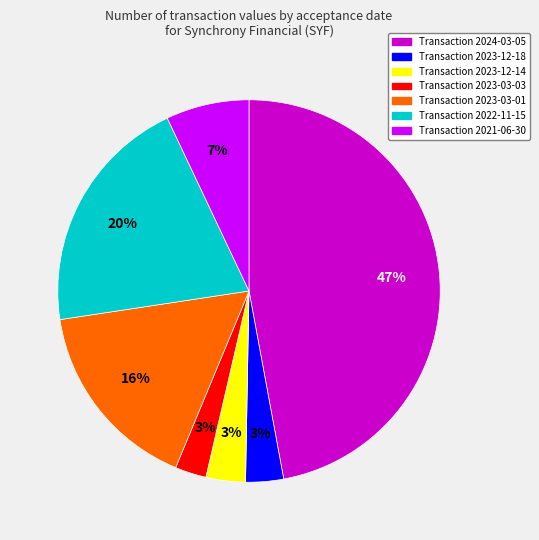

How many slices are in this pie chart?

7